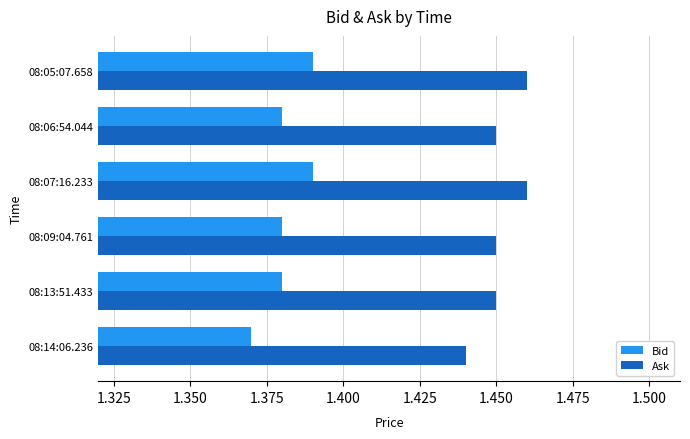

The value of Ask at 08:09:04.761 is 2.5. True or false?

False